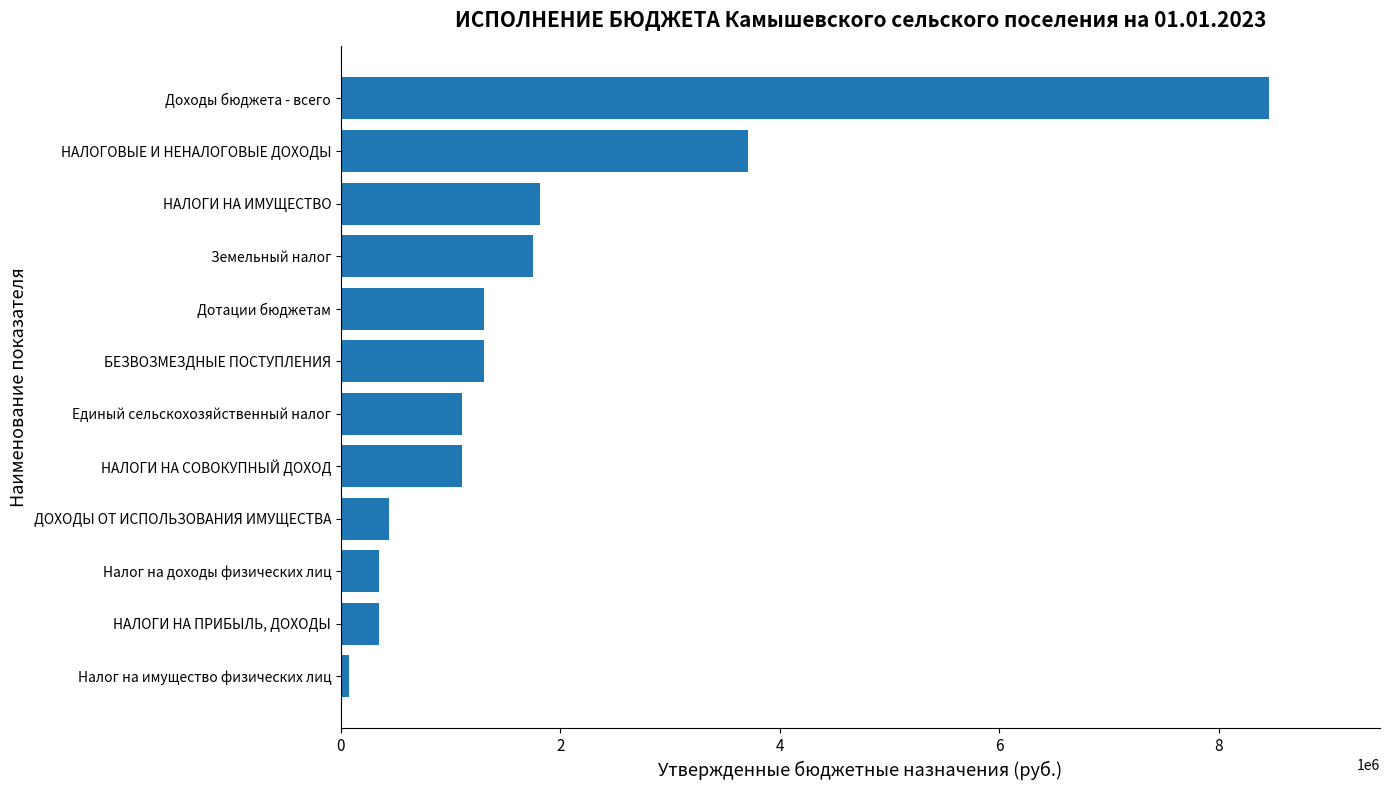

How many data points are less than 1307400?

6